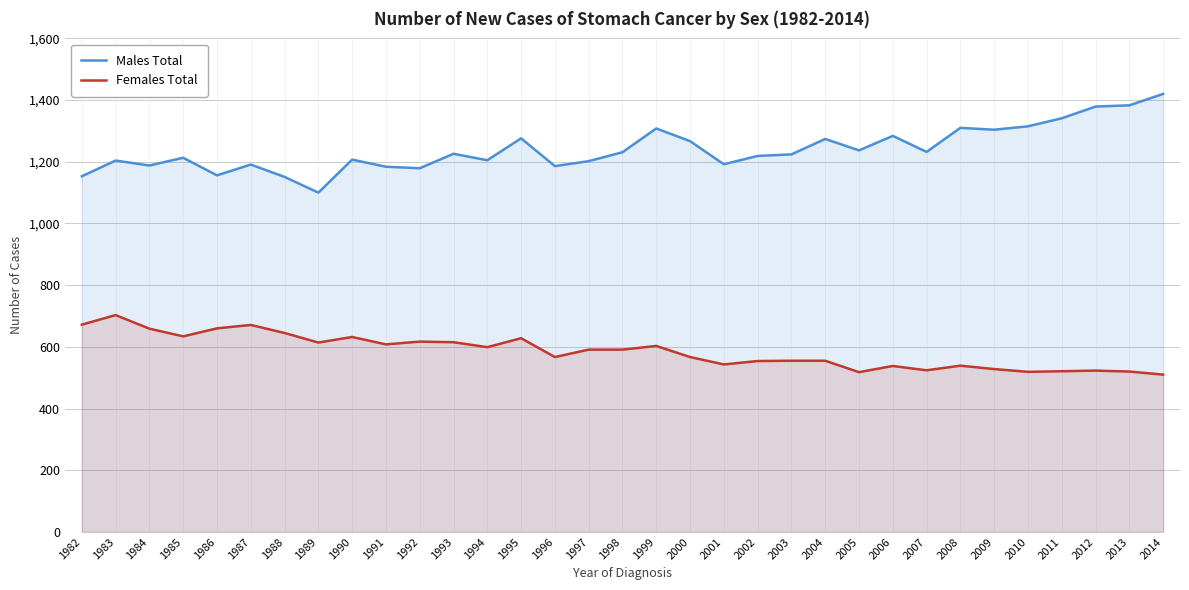

Is it true that Males Total equals 2093 at 2009?

False